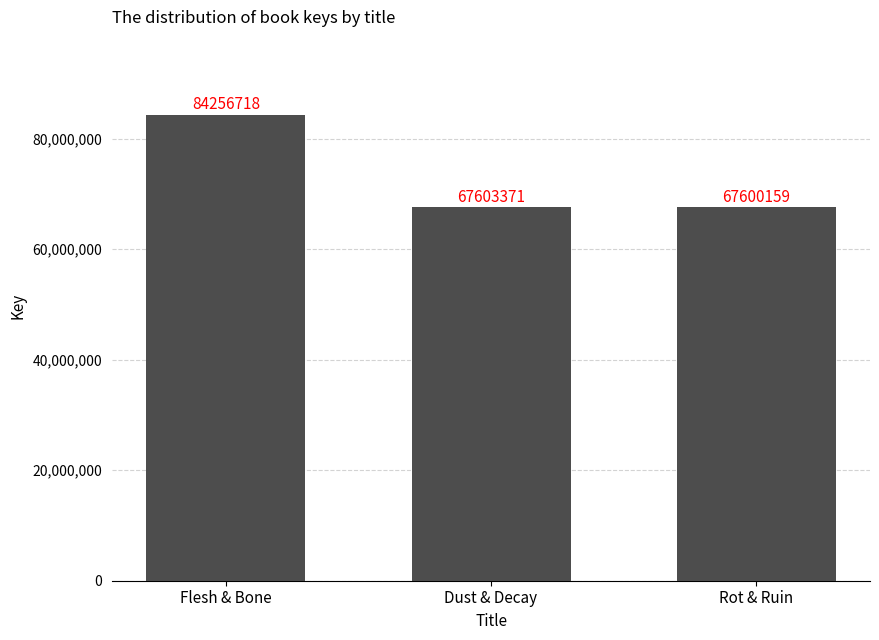

What is the difference between the maximum and second lowest values?

16653347